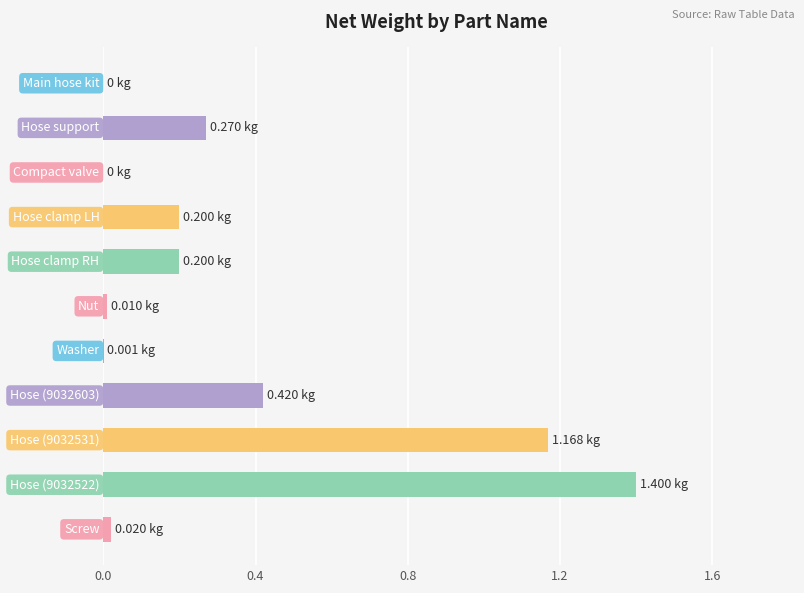

How many data points does each series have?

11